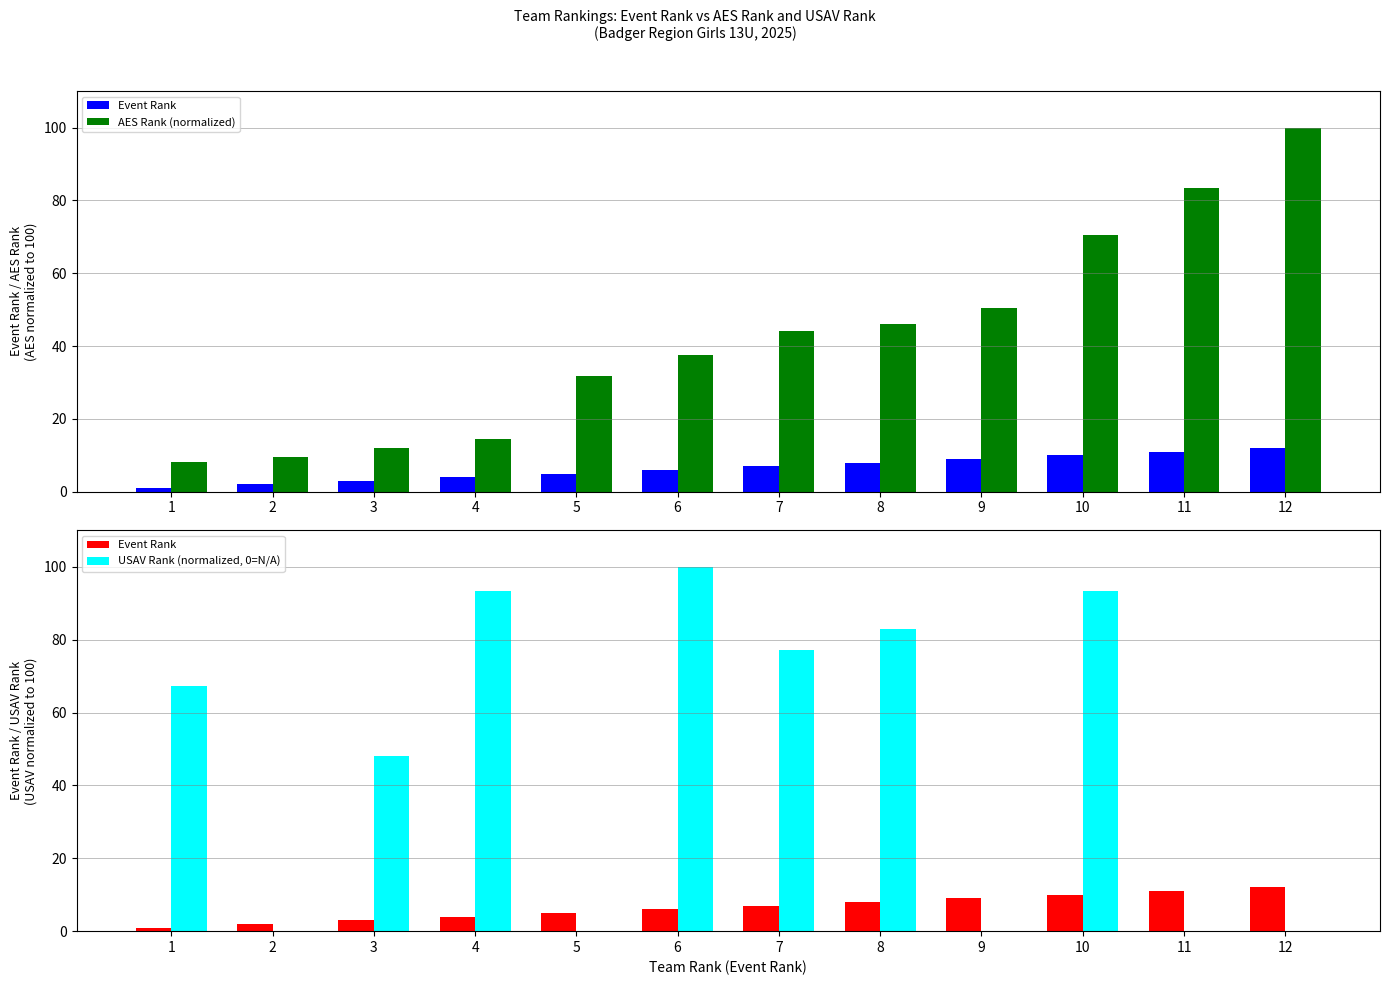

What is the approximate value of AES Rank (normalized) at 9?

50.3